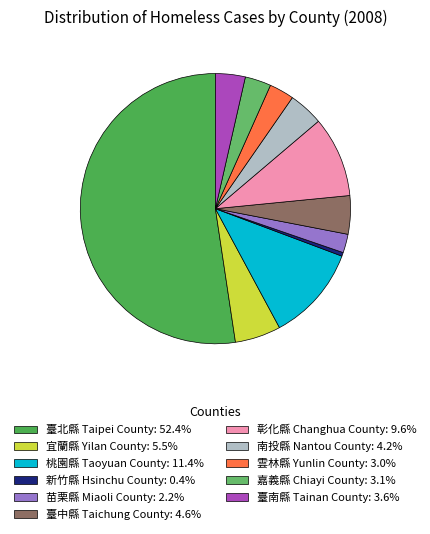

How many slices are in this pie chart?

11